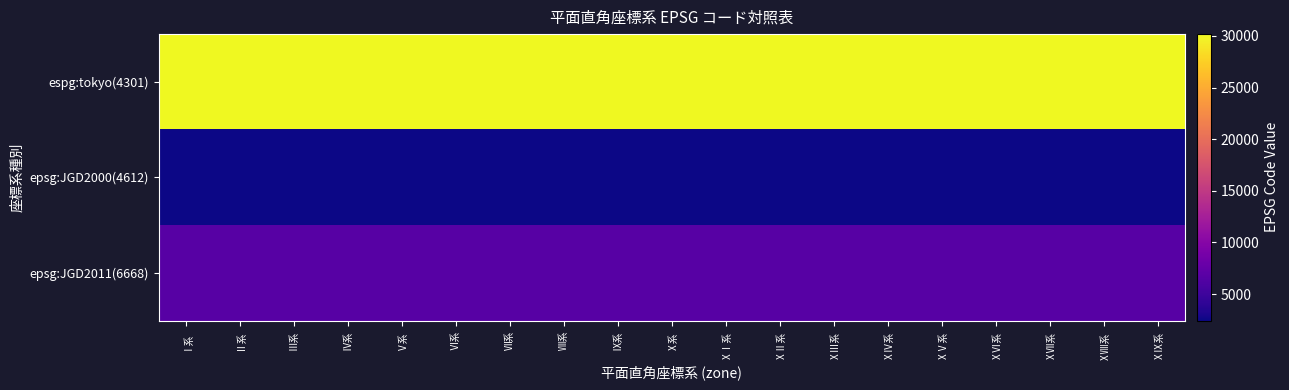

Rank the series by their maximum value, from lowest to highest.

epsg:JGD2000(4612), epsg:JGD2011(6668), espg:tokyo(4301)